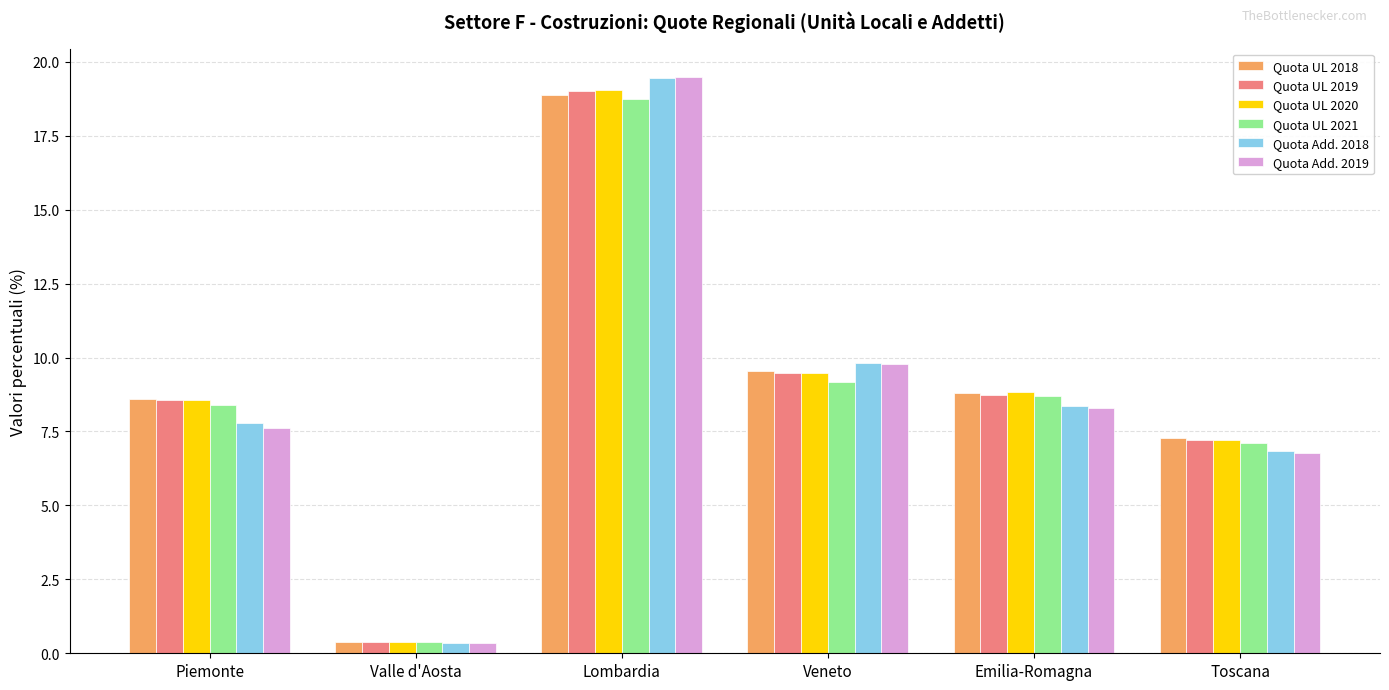

Reading right to left, transcribe all the data shown in this chart.

Quota UL 2018: Toscana=7.3	Emilia-Romagna=8.8	Veneto=9.6	Lombardia=18.9	Valle d'Aosta=0.4	Piemonte=8.6
Quota UL 2019: Toscana=7.2	Emilia-Romagna=8.7	Veneto=9.5	Lombardia=19.0	Valle d'Aosta=0.4	Piemonte=8.6
Quota UL 2020: Toscana=7.2	Emilia-Romagna=8.8	Veneto=9.5	Lombardia=19.0	Valle d'Aosta=0.4	Piemonte=8.6
Quota UL 2021: Toscana=7.1	Emilia-Romagna=8.7	Veneto=9.2	Lombardia=18.7	Valle d'Aosta=0.4	Piemonte=8.4
Quota Add. 2018: Toscana=6.9	Emilia-Romagna=8.3	Veneto=9.8	Lombardia=19.5	Valle d'Aosta=0.4	Piemonte=7.8
Quota Add. 2019: Toscana=6.8	Emilia-Romagna=8.3	Veneto=9.8	Lombardia=19.5	Valle d'Aosta=0.3	Piemonte=7.6